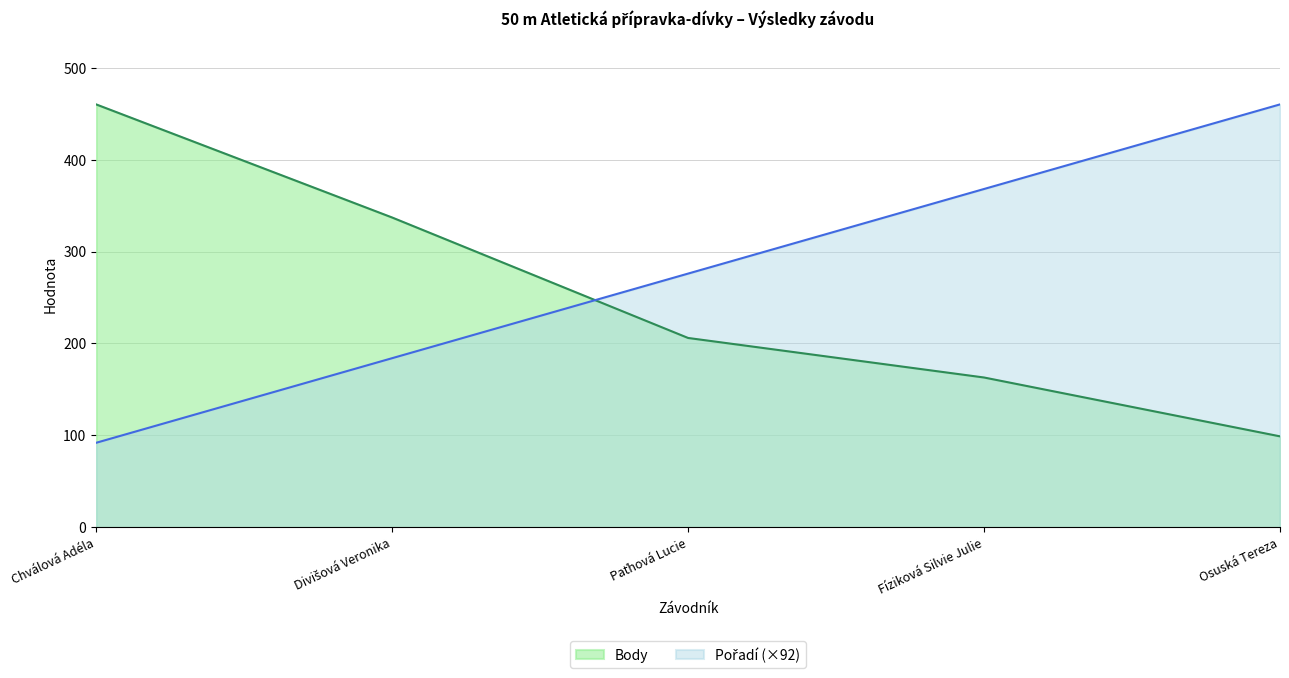

What is the value of the Body point at the 4th from the left?

163